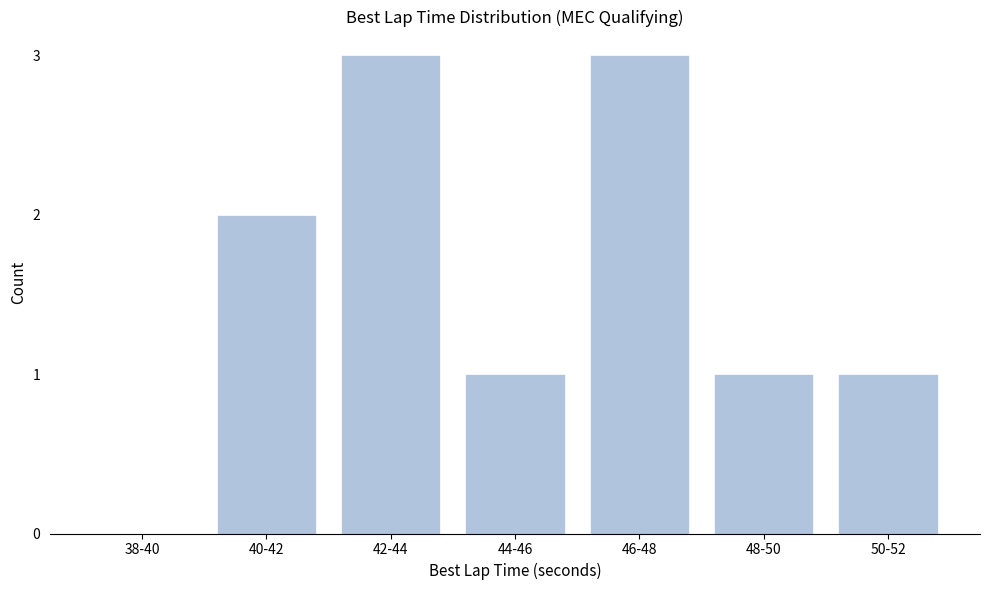

Reading right to left, extract all data points from this chart.

50-52=1	48-50=1	46-48=3	44-46=1	42-44=3	40-42=2	38-40=0